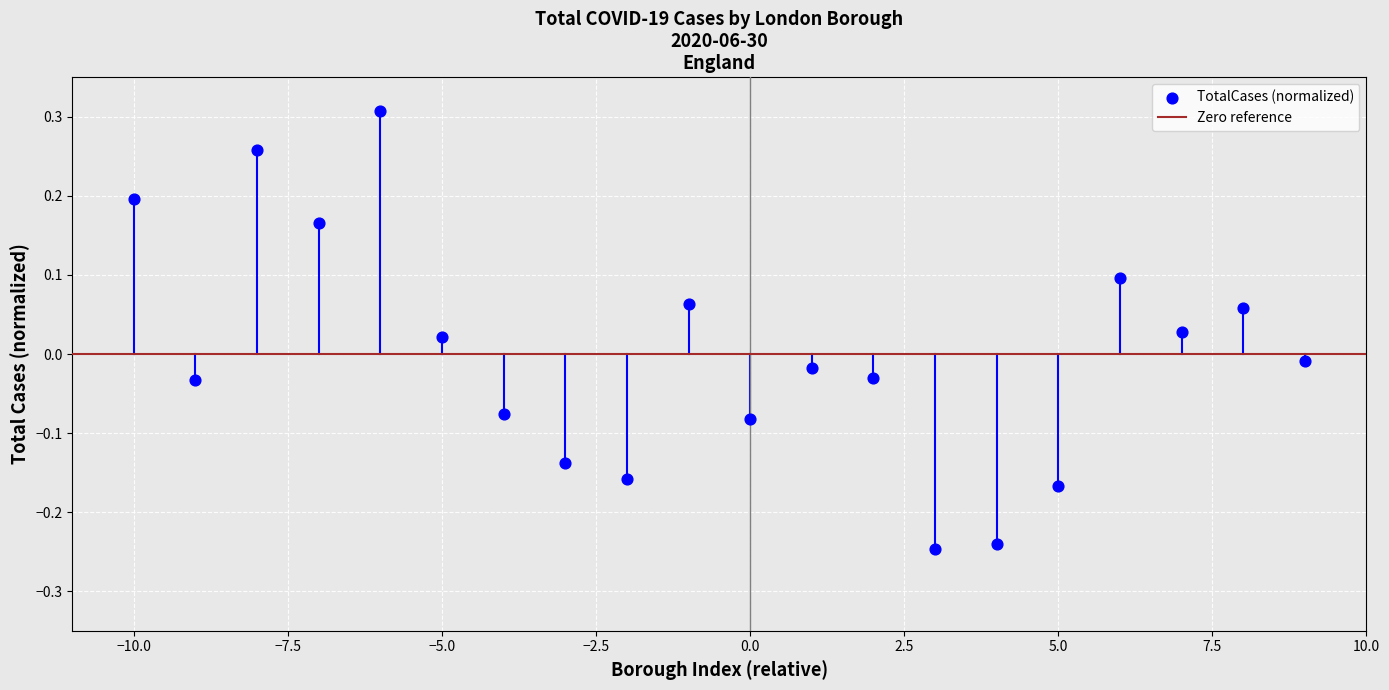

What is the range of Y values (max minus min)?

0.6